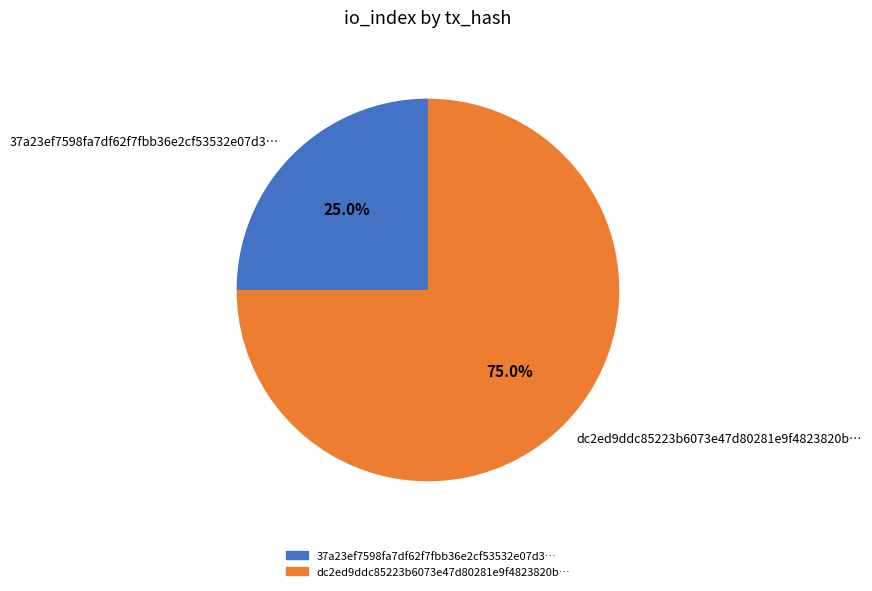

Between 37a23ef7598fa7df62f7fbb36e2cf53532e07d3… and dc2ed9ddc85223b6073e47d80281e9f4823820b…, which is larger?

dc2ed9ddc85223b6073e47d80281e9f4823820b…